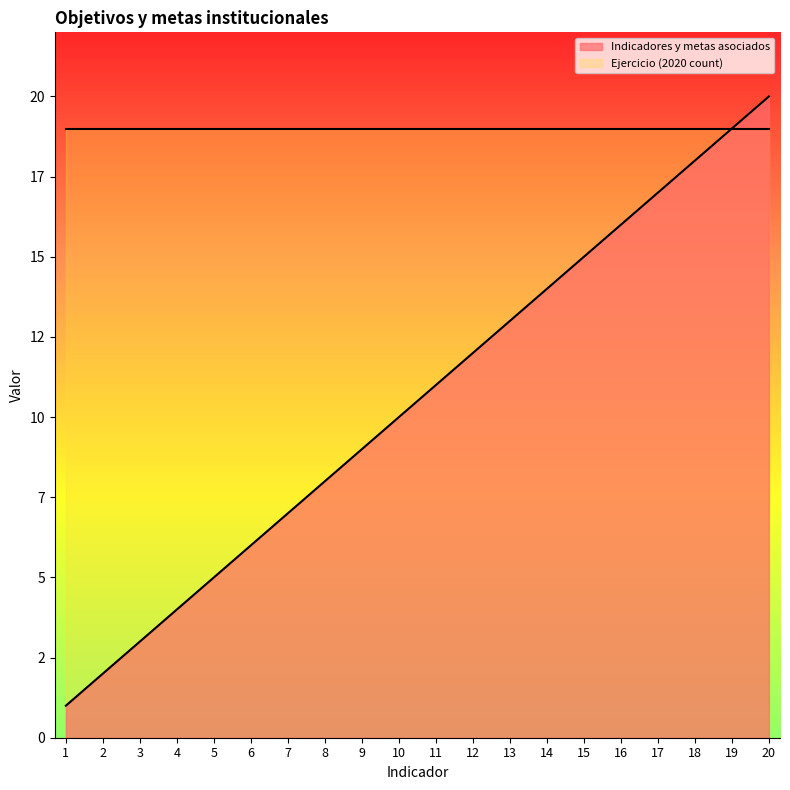

List the labels in order of value, smallest first.

1, 2, 3, 4, 5, 6, 7, 8, 9, 10, 11, 12, 13, 14, 15, 16, 17, 18, 19, 20